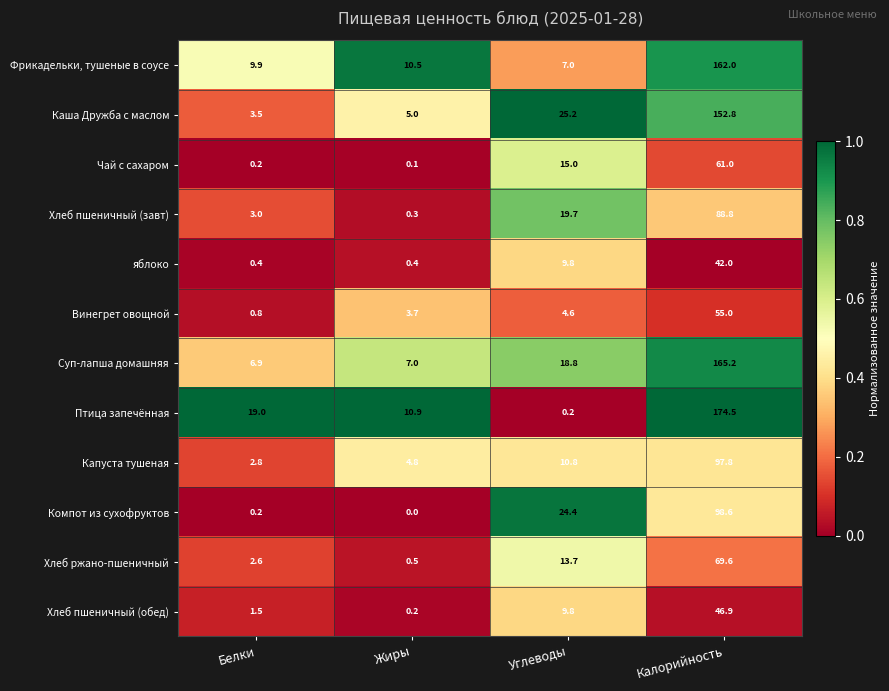

What is the spread (max minus min) of values at Белки?

18.8